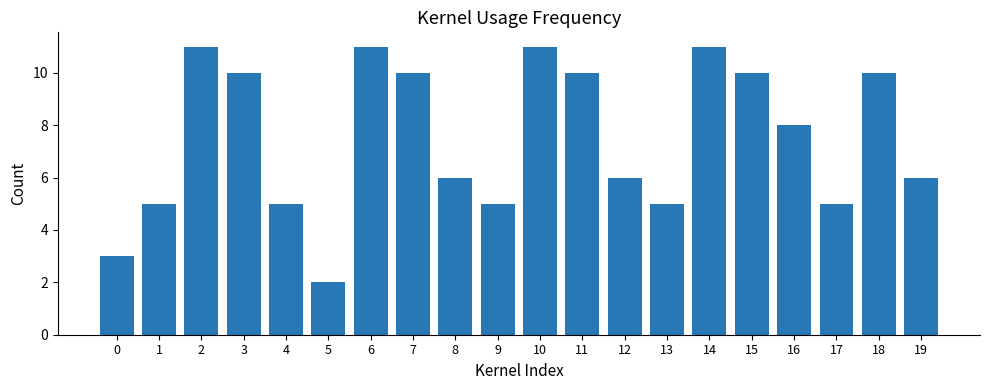

What is the difference between the maximum and minimum values?

9